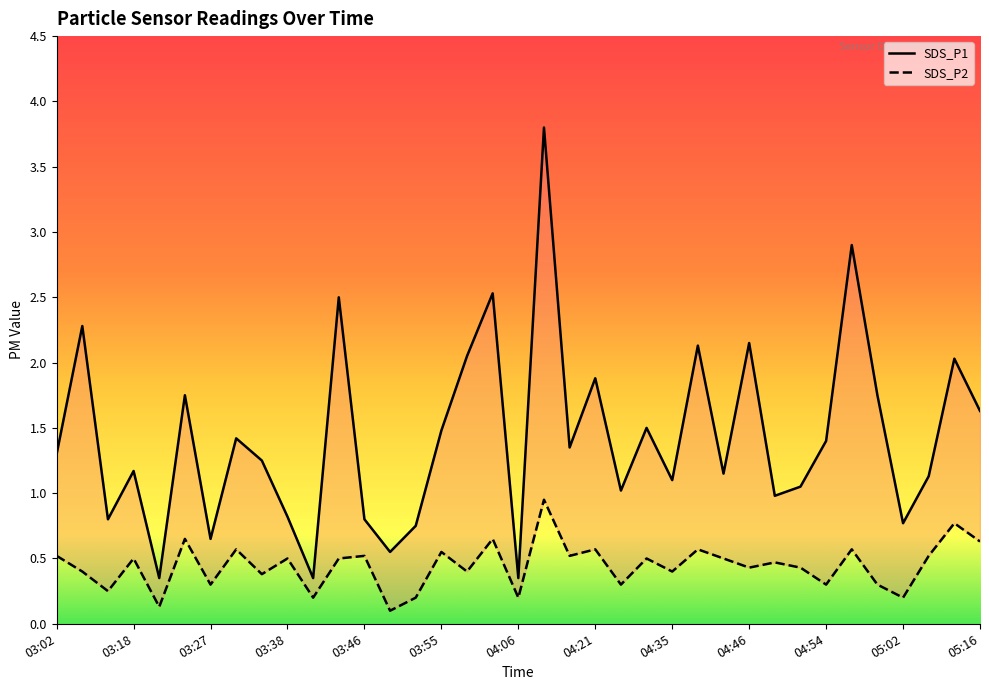

What is the difference between the maximum and second lowest values in the SDS_P2 series?

0.8